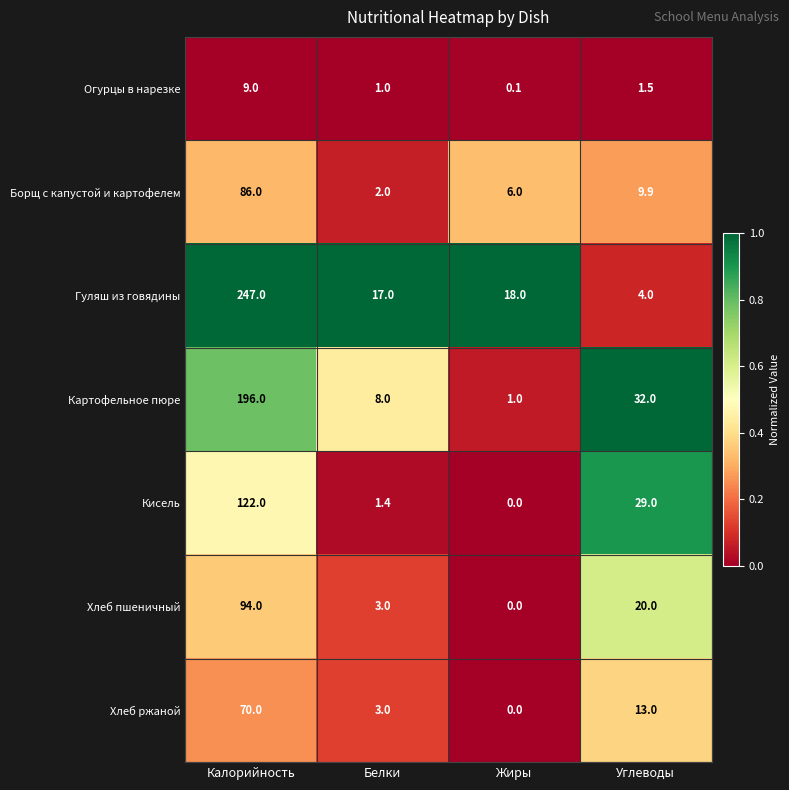

Which series has the largest range (max minus min)?

Гуляш из говядины